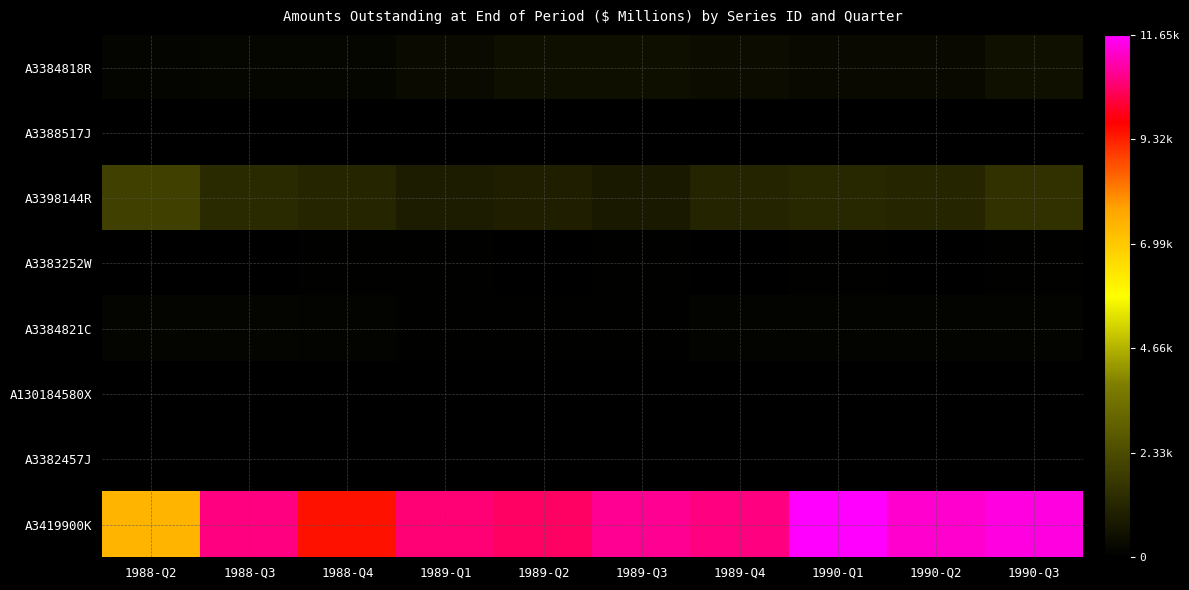

Which series has the largest range (max minus min)?

A3419900K